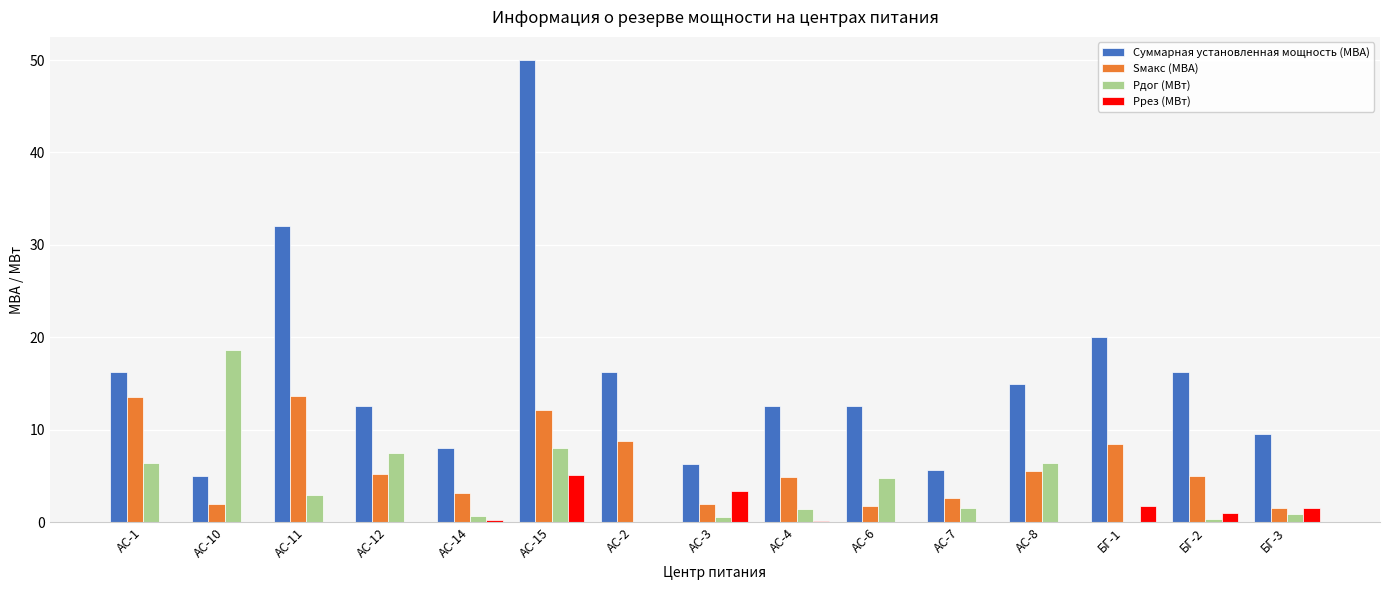

At which label does Ррез (МВт) reach its peak?

АС-15